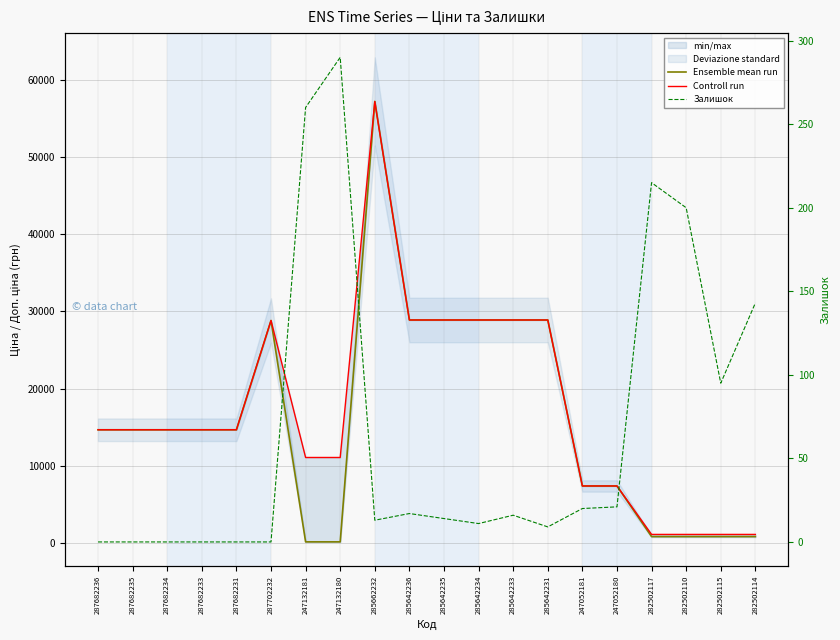

Where is Залишок nearest to the value 145?

282502114